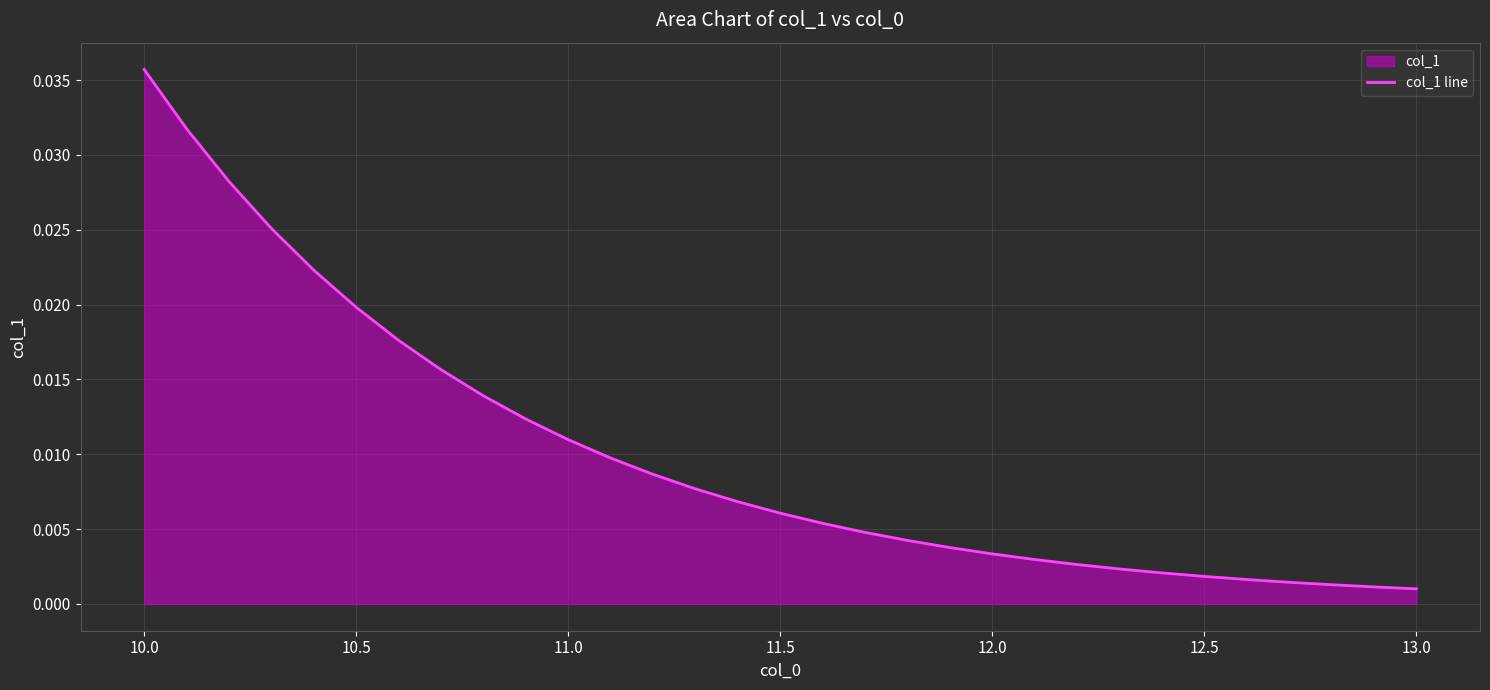

Which label corresponds to the largest value in the chart?

10.0